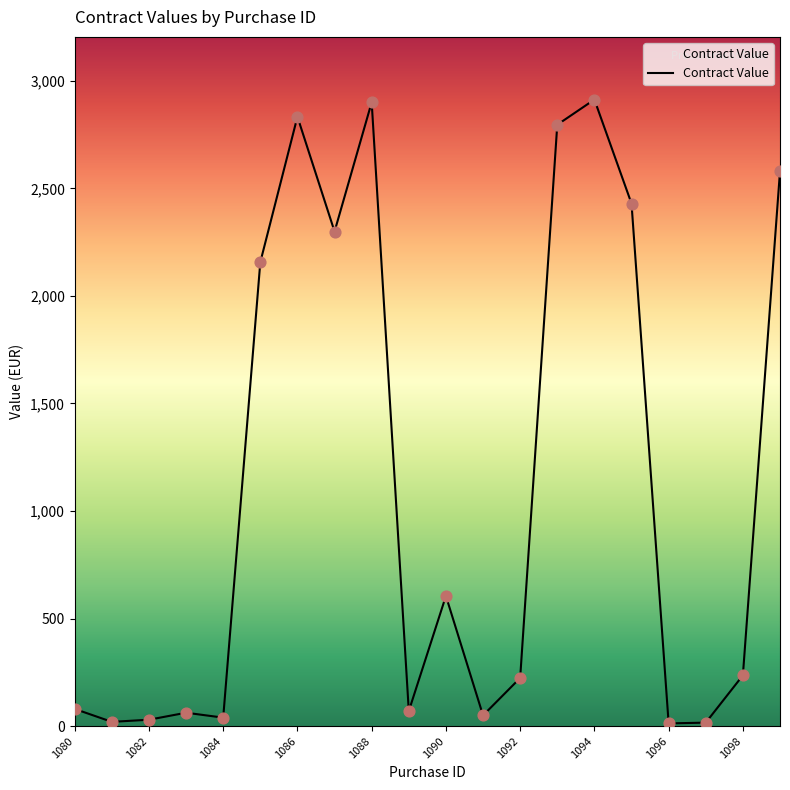

What is the difference between the maximum and minimum values?

2899.9